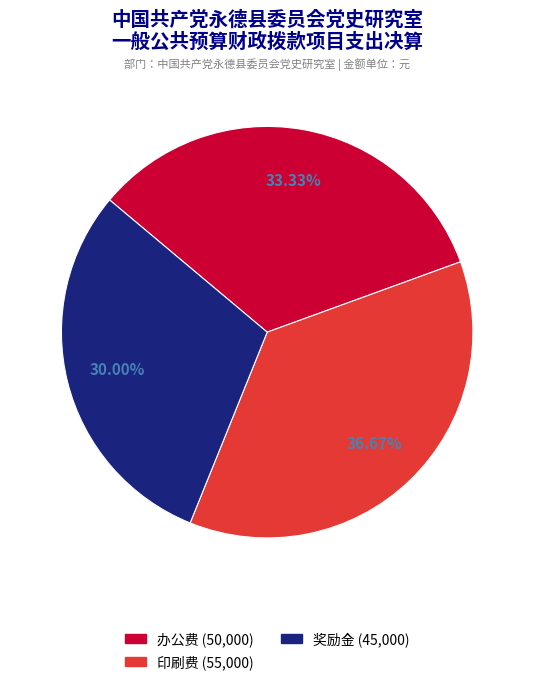

Does any single category account for the majority?

No